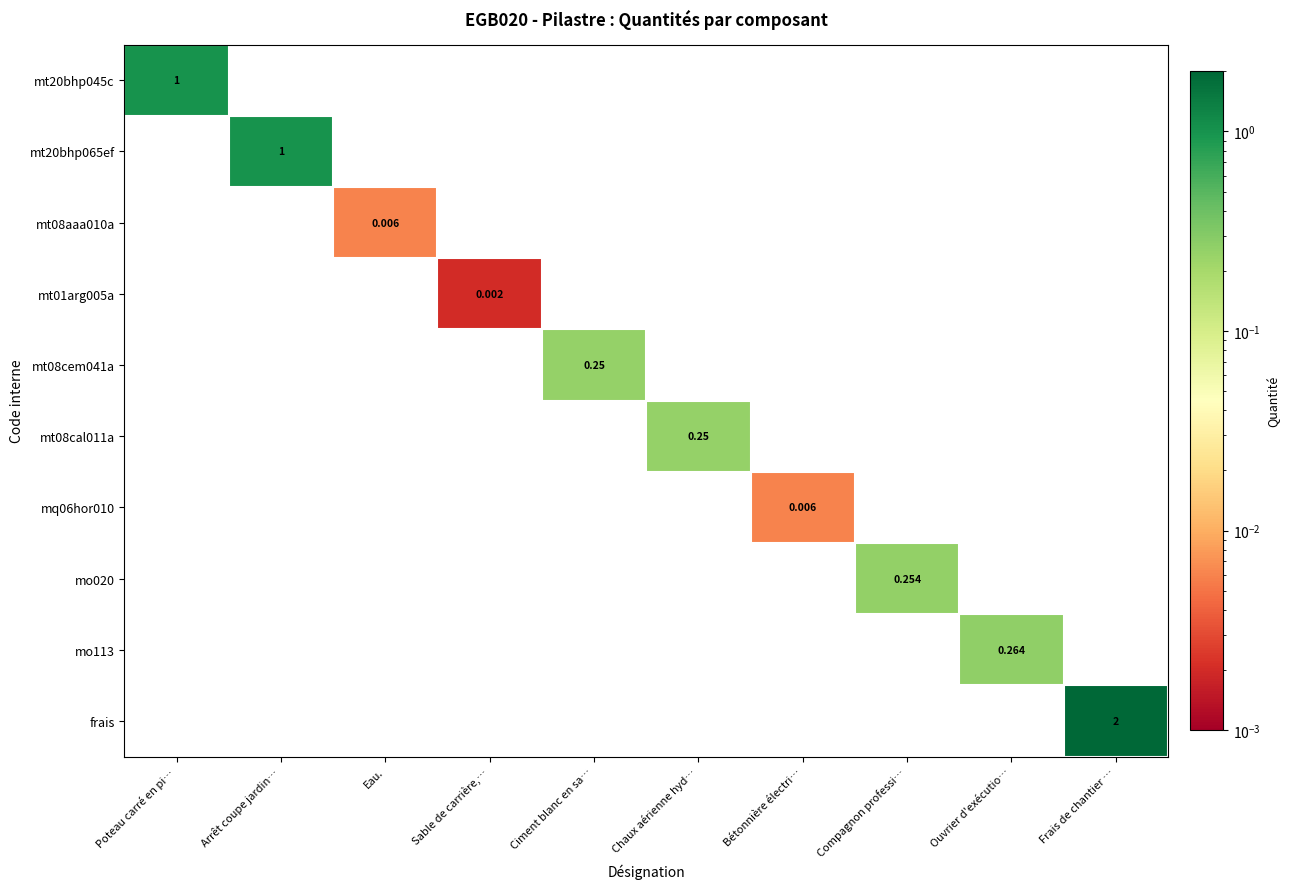

At which category does the chart reach its peak across all series?

Frais de chantier …